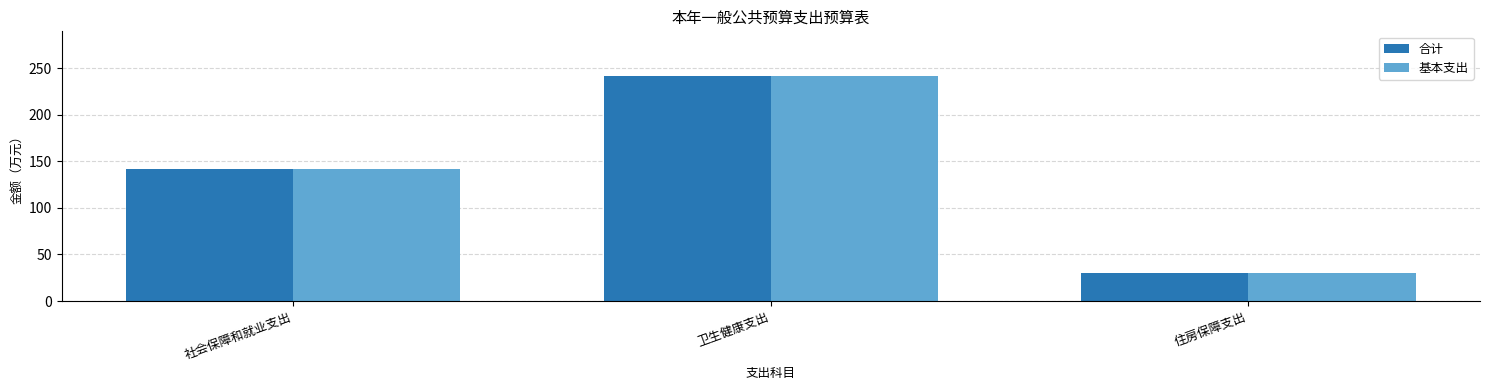

Rank the categories by 基本支出 value from highest to lowest.

卫生健康支出, 社会保障和就业支出, 住房保障支出